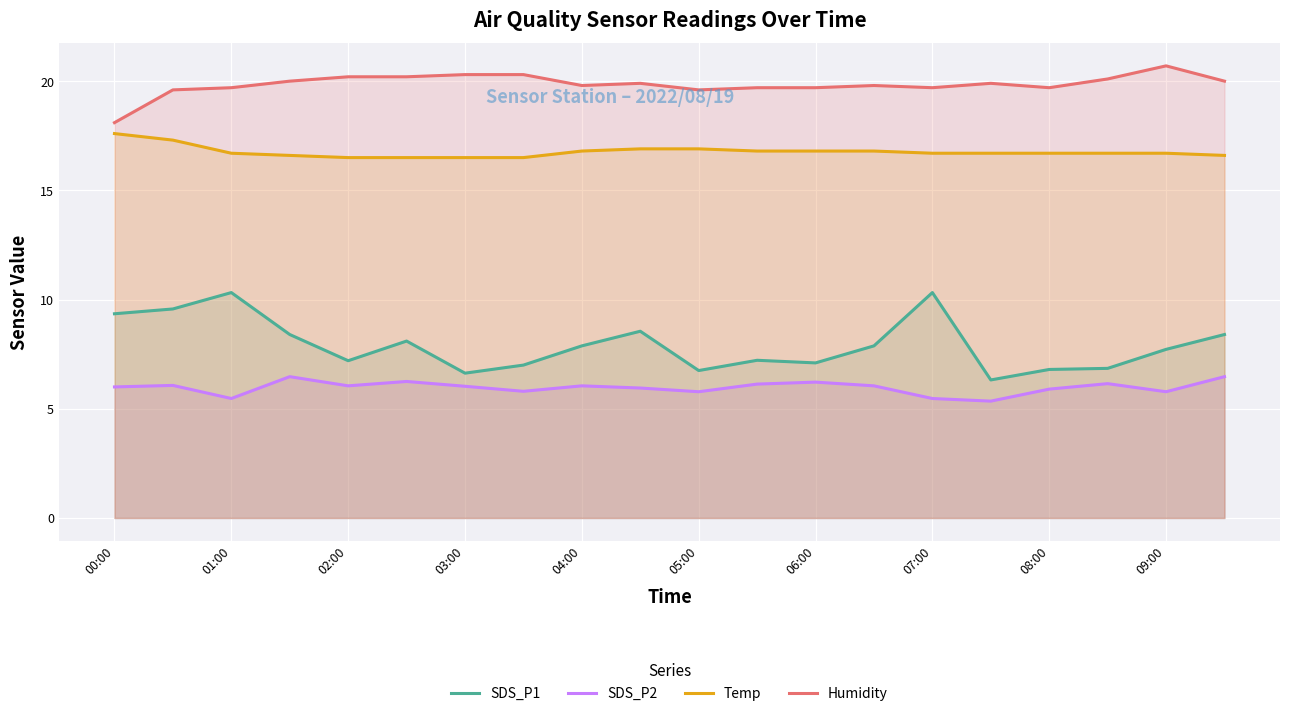

Reading left to right, transcribe all the data shown in this chart.

SDS_P1: 9.3	9.6	10.3	8.4	7.2	8.1	6.6	7.0	7.9	8.6	6.8	7.2	7.1	7.9	10.3	6.3	6.8	6.8	7.7	8.4
SDS_P2: 6.0	6.1	5.5	6.5	6.0	6.2	6.0	5.8	6.0	6.0	5.8	6.1	6.2	6.0	5.5	5.3	5.9	6.2	5.8	6.5
Temp: 17.6	17.3	16.7	16.6	16.5	16.5	16.5	16.5	16.8	16.9	16.9	16.8	16.8	16.8	16.7	16.7	16.7	16.7	16.7	16.6
Humidity: 18.1	19.6	19.7	20.0	20.2	20.2	20.3	20.3	19.8	19.9	19.6	19.7	19.7	19.8	19.7	19.9	19.7	20.1	20.7	20.0